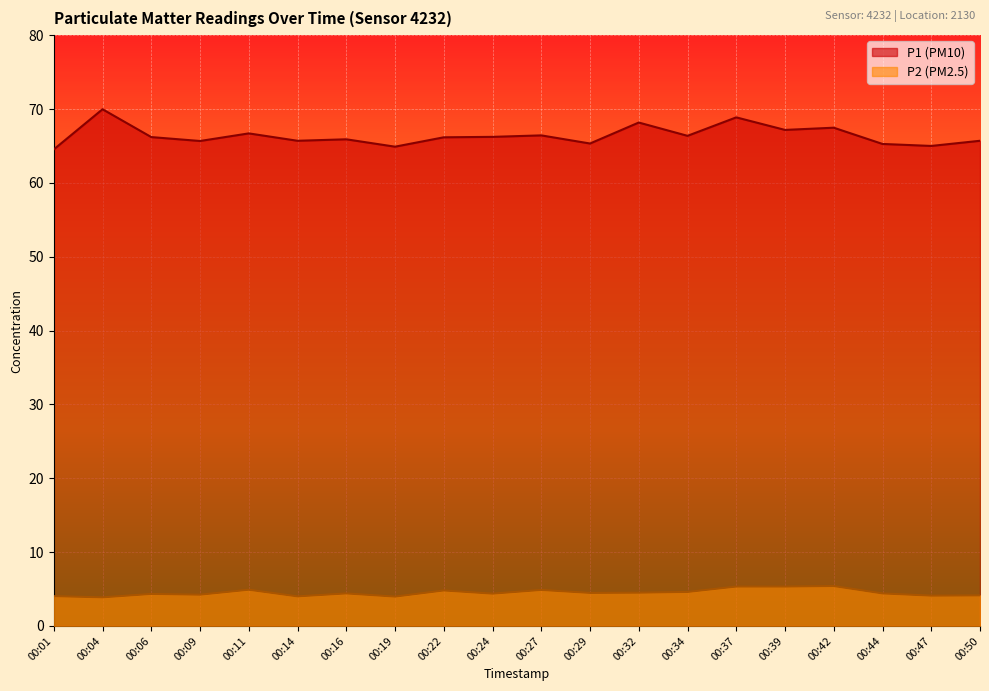

What is the value of the P2 point at the 16th from the left?

5.3